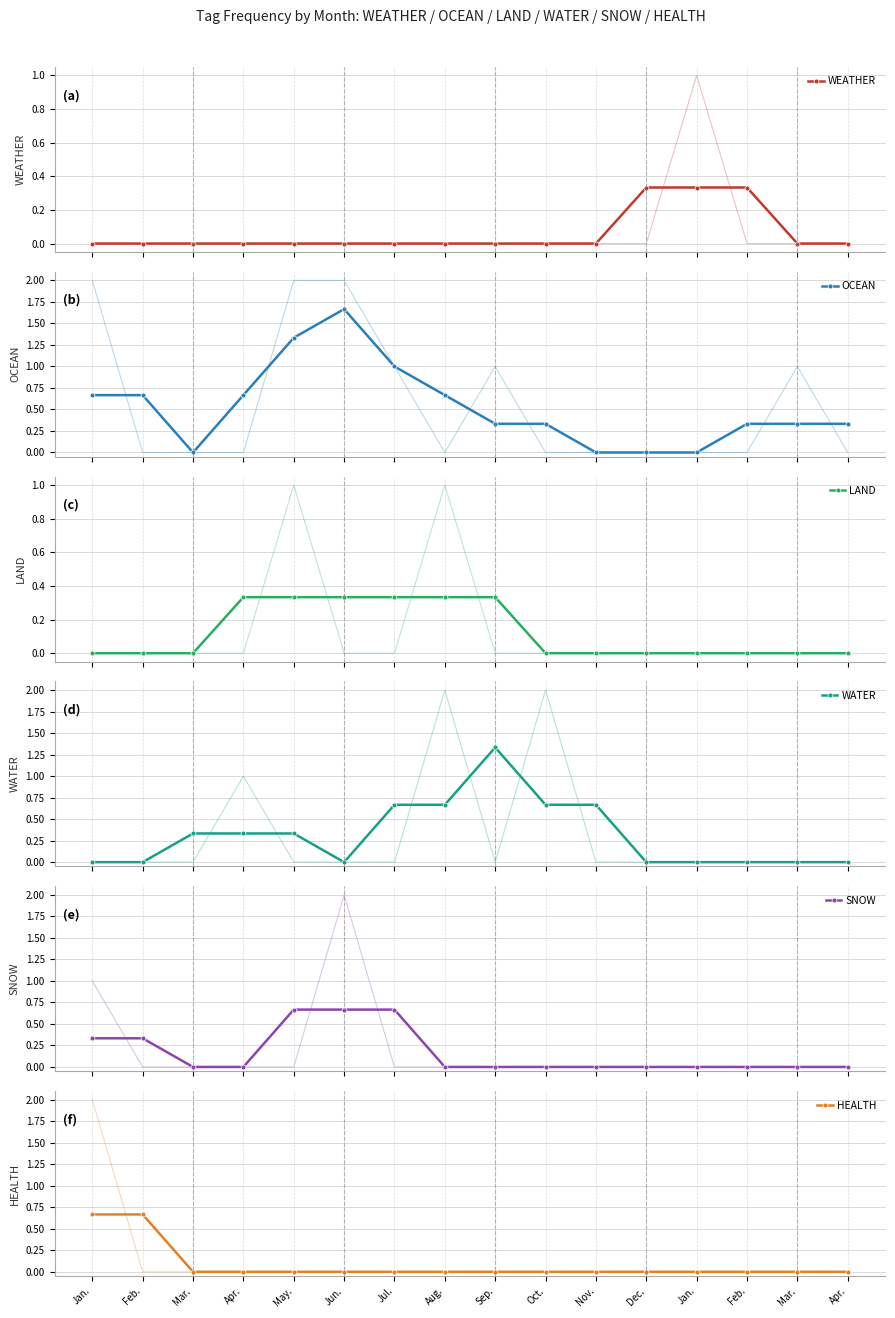

How many series are shown in this chart?

6